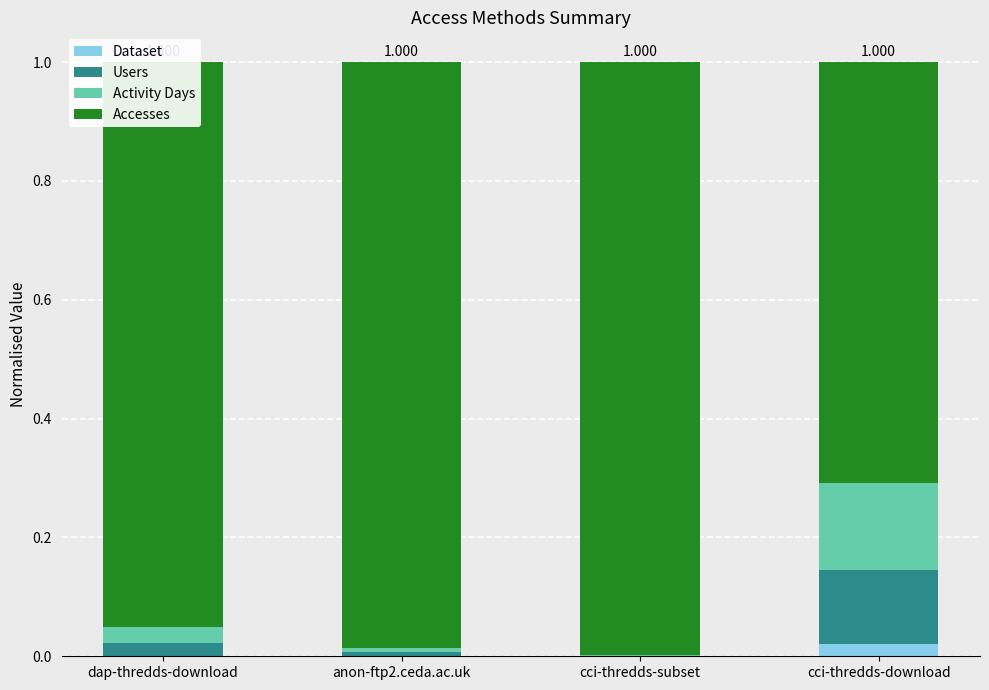

Which has a higher value, cci-thredds-download or cci-thredds-subset?

cci-thredds-download